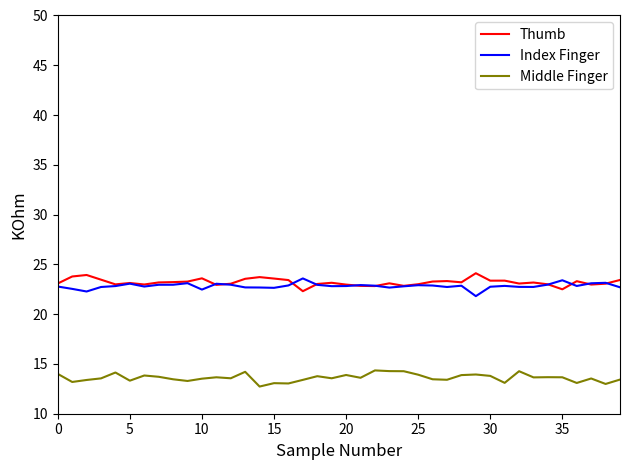

True or false: Middle Finger and Thumb intersect in this chart.

False